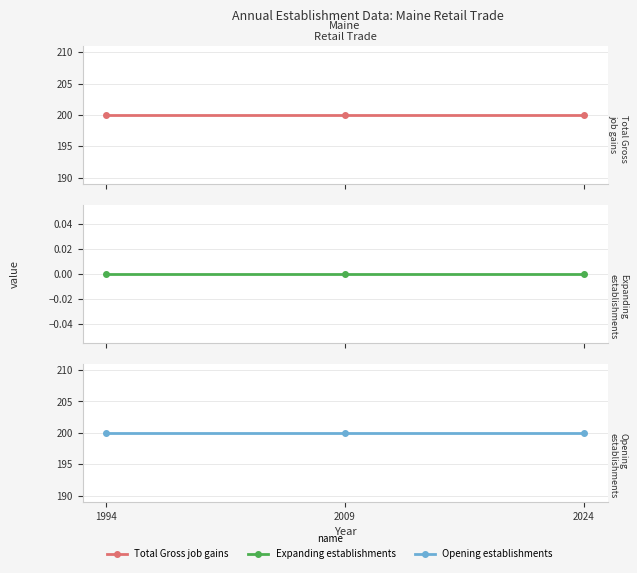

Which category has the lowest value across all series?

1994